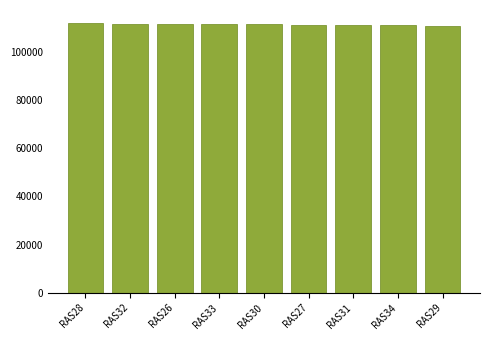

What is the greatest value displayed?

111667